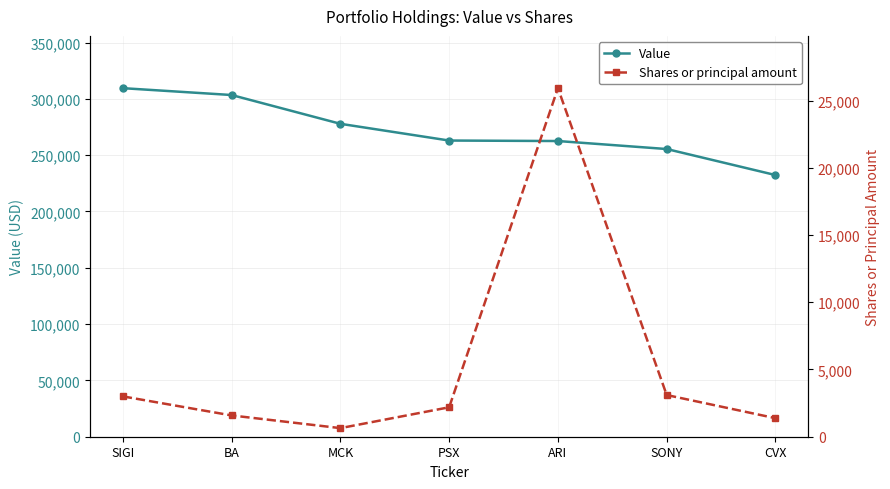

Rank the categories by Shares or principal amount value from highest to lowest.

ARI, SONY, SIGI, PSX, BA, CVX, MCK